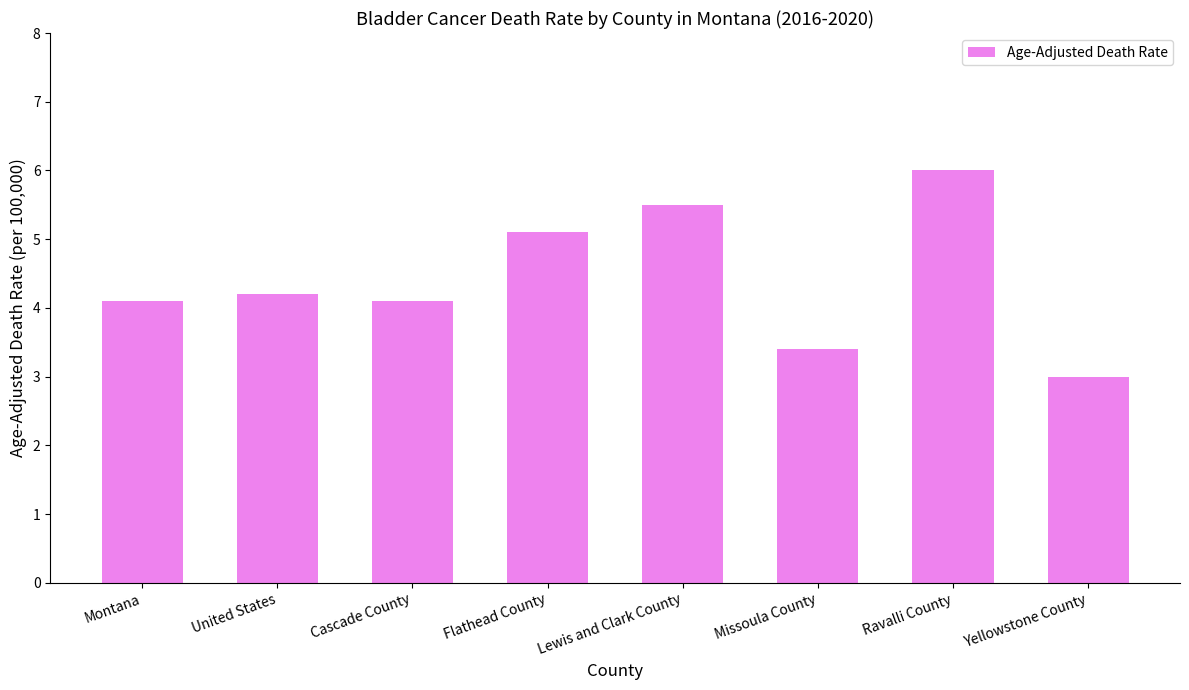

Approximately how many times larger is the value at Flathead County compared to Montana?

1.2